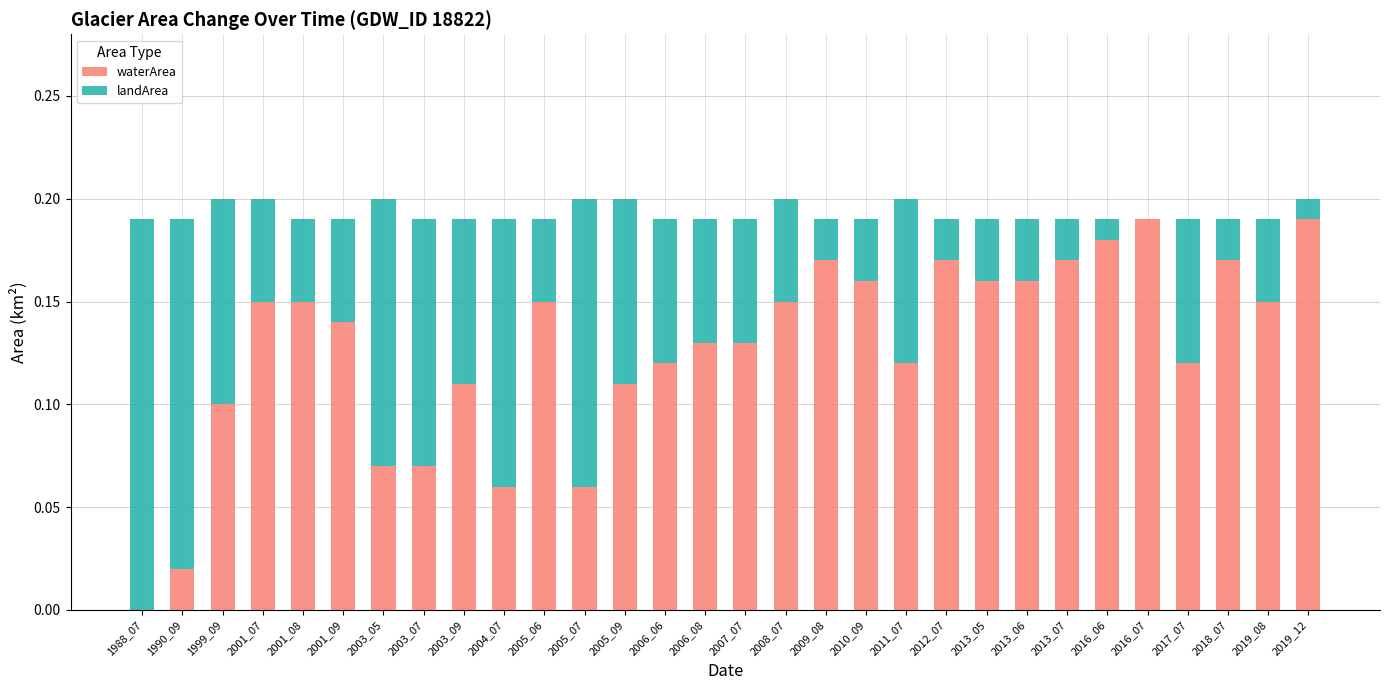

The waterArea series shows 0.1 at 2005_06. True or false?

True